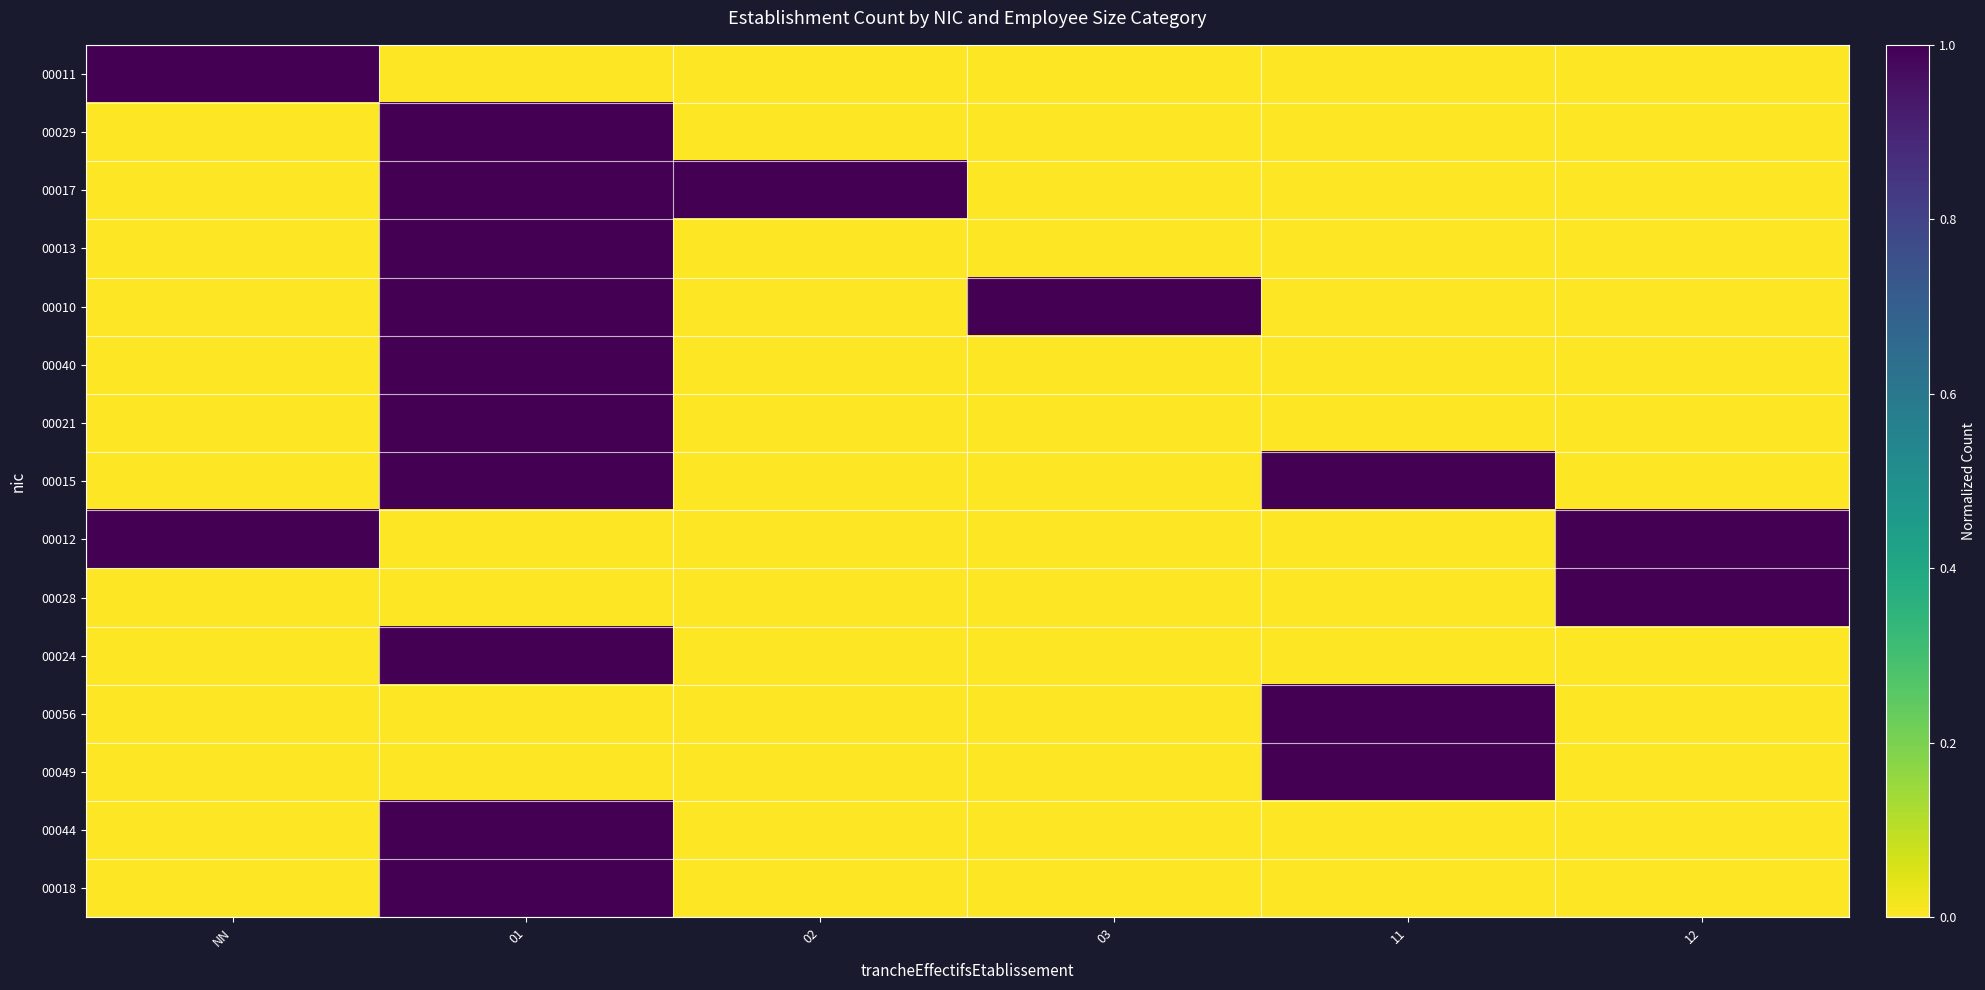

Reading left to right, what are all the values shown in this chart?

00011: NN=1.0	01=0.0	02=0.0	03=0.0	11=0.0	12=0.0
00029: NN=0.0	01=1.0	02=0.0	03=0.0	11=0.0	12=0.0
00017: NN=0.0	01=1.0	02=1.0	03=0.0	11=0.0	12=0.0
00013: NN=0.0	01=1.0	02=0.0	03=0.0	11=0.0	12=0.0
00010: NN=0.0	01=1.0	02=0.0	03=1.0	11=0.0	12=0.0
00040: NN=0.0	01=1.0	02=0.0	03=0.0	11=0.0	12=0.0
00021: NN=0.0	01=1.0	02=0.0	03=0.0	11=0.0	12=0.0
00015: NN=0.0	01=1.0	02=0.0	03=0.0	11=1.0	12=0.0
00012: NN=1.0	01=0.0	02=0.0	03=0.0	11=0.0	12=1.0
00028: NN=0.0	01=0.0	02=0.0	03=0.0	11=0.0	12=1.0
00024: NN=0.0	01=1.0	02=0.0	03=0.0	11=0.0	12=0.0
00056: NN=0.0	01=0.0	02=0.0	03=0.0	11=1.0	12=0.0
00049: NN=0.0	01=0.0	02=0.0	03=0.0	11=1.0	12=0.0
00044: NN=0.0	01=1.0	02=0.0	03=0.0	11=0.0	12=0.0
00018: NN=0.0	01=1.0	02=0.0	03=0.0	11=0.0	12=0.0